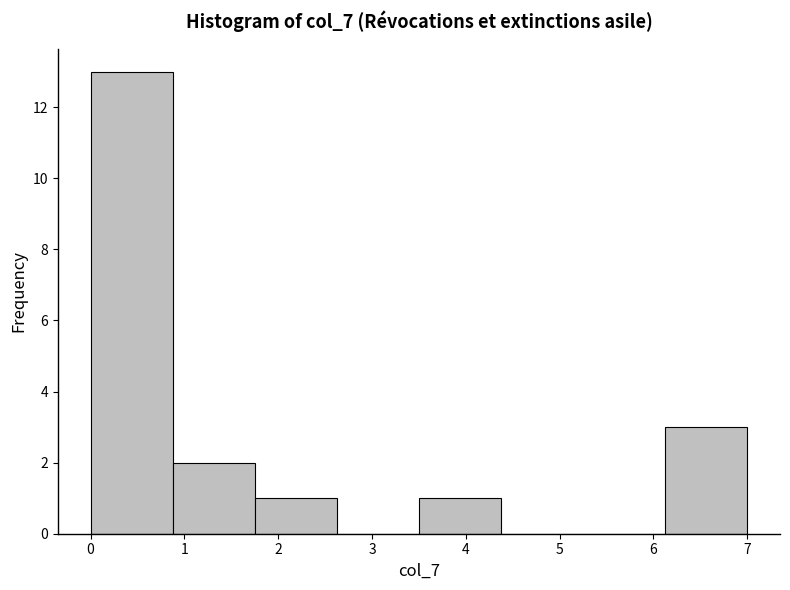

Reading left to right, list every bar in this chart as the range it spans on the x-axis followed by its height. Neither the bar edges nor the heights are printed on the chart, so give them approximately, as read against the axes.

0.0 to 0.9: 13
0.9 to 1.8: 2
1.8 to 2.6: 1
2.6 to 3.5: 0
3.5 to 4.4: 1
4.4 to 5.3: 0
5.3 to 6.1: 0
6.1 to 7.0: 3